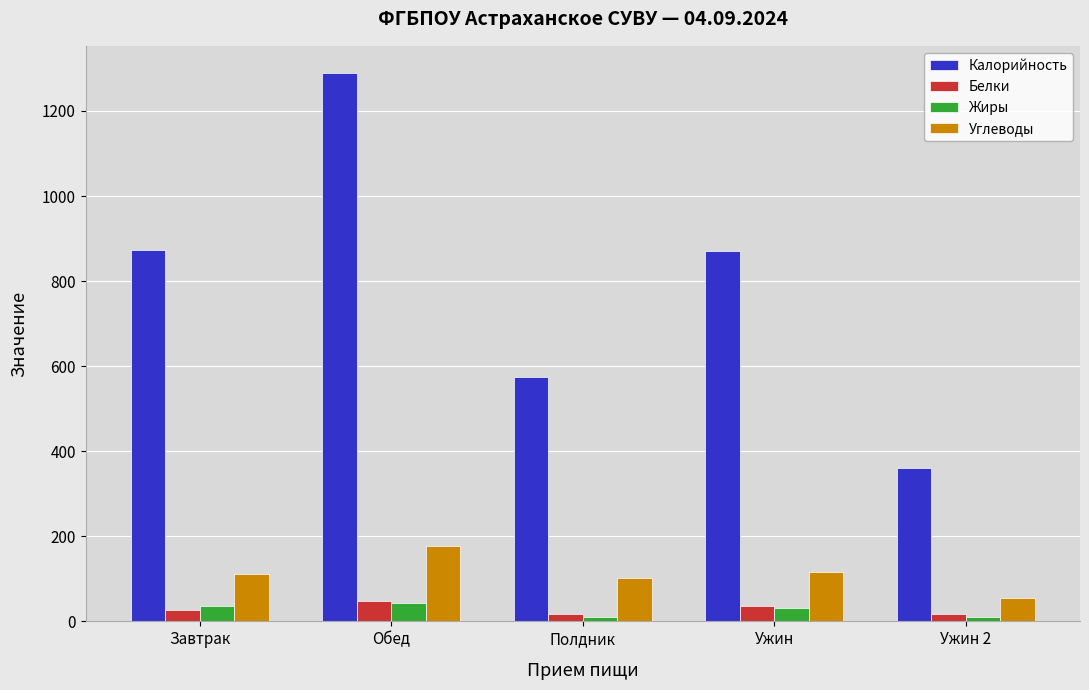

Is the value of Белки at Обед greater than the value of Углеводы at Обед?

No